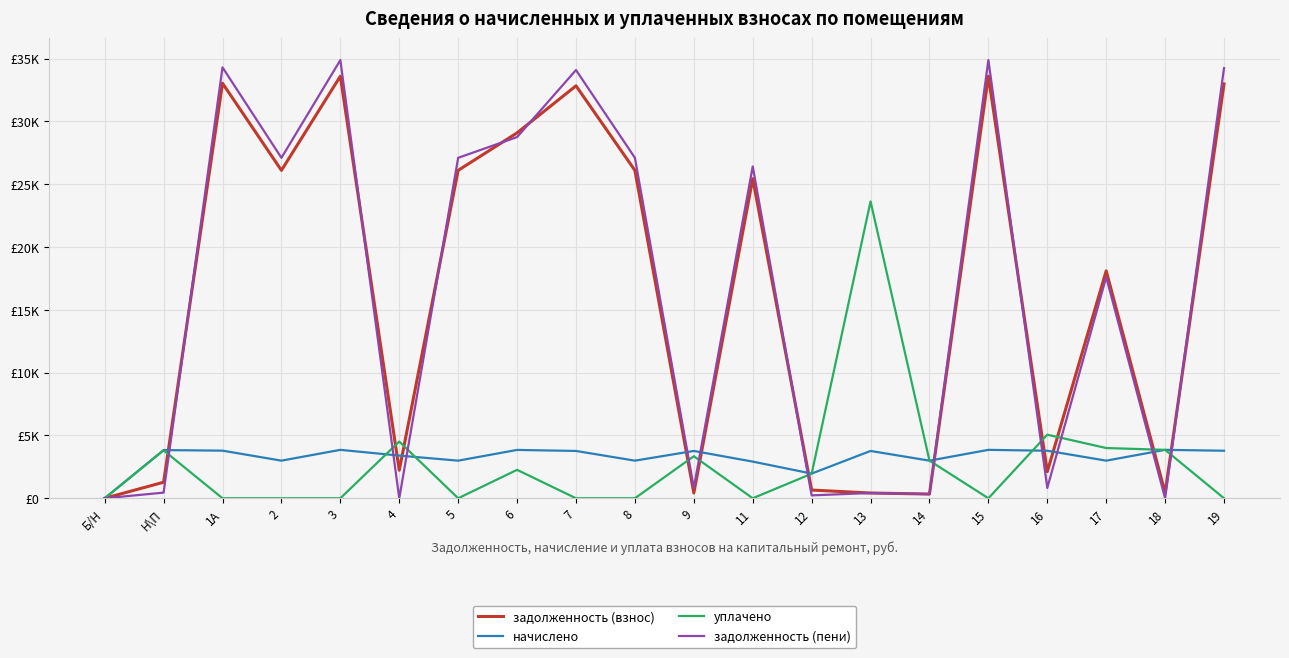

At which label does задолженность (пени) reach its peak?

3